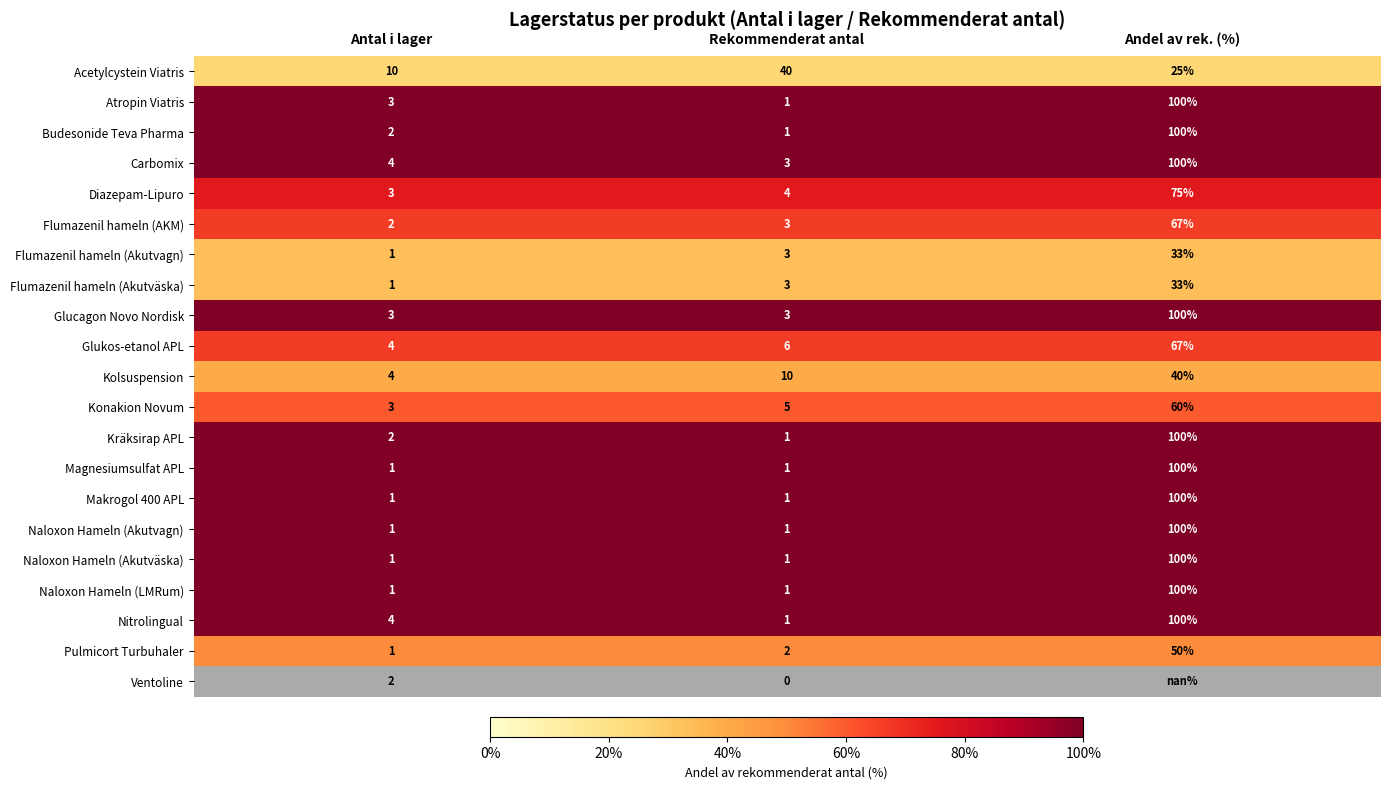

The Glukos-etanol APL series shows 87.2 at Andel av rek. (%). True or false?

False